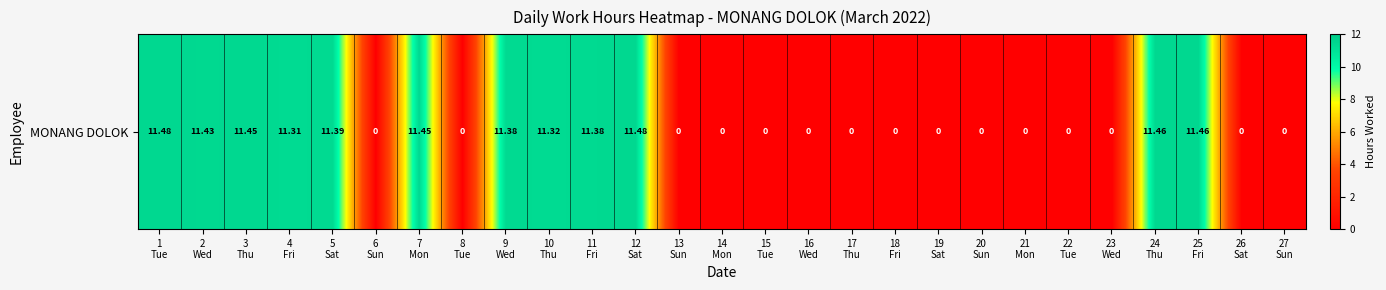

Rank the categories by value from highest to lowest.

1
Tue, 12
Sat, 24
Thu, 25
Fri, 3
Thu, 7
Mon, 2
Wed, 5
Sat, 9
Wed, 11
Fri, 10
Thu, 4
Fri, 6
Sun, 8
Tue, 13
Sun, 14
Mon, 15
Tue, 16
Wed, 17
Thu, 18
Fri, 19
Sat, 20
Sun, 21
Mon, 22
Tue, 23
Wed, 26
Sat, 27
Sun